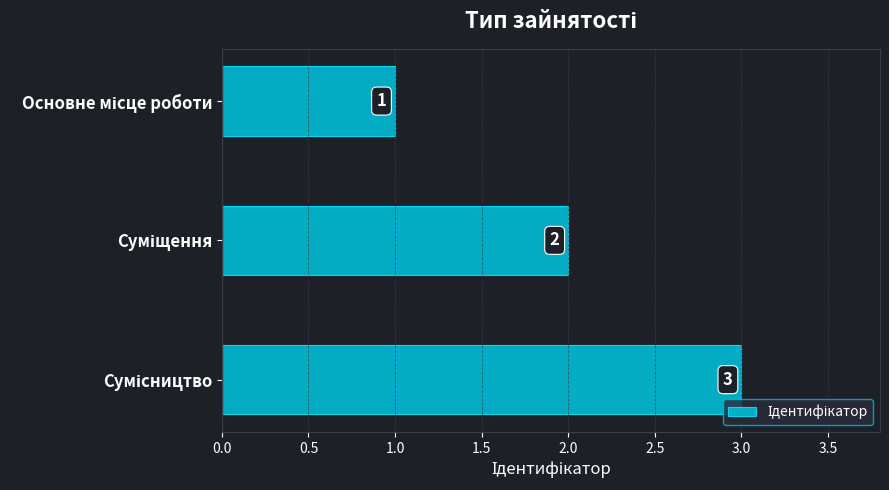

How many values are between 1 and 3?

3